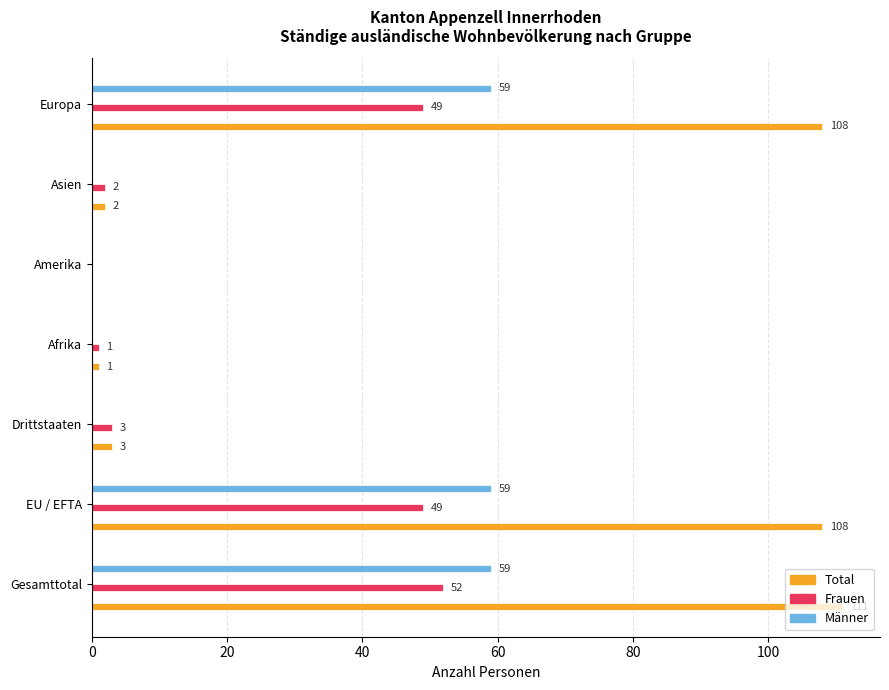

What is the maximum value shown in the chart?

111